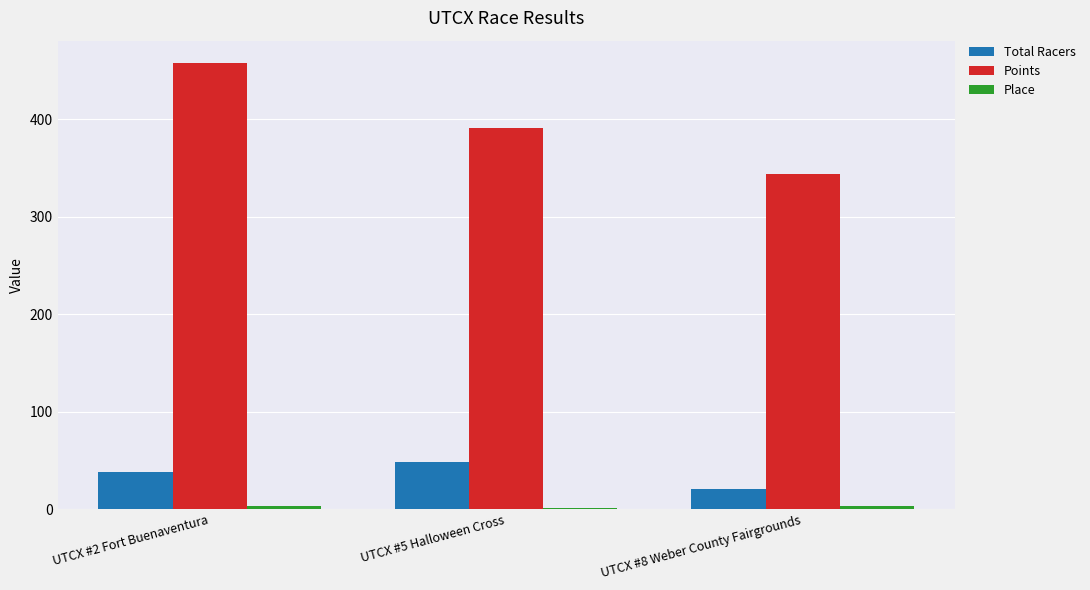

At which category is the sum across all series the highest?

UTCX #2 Fort Buenaventura